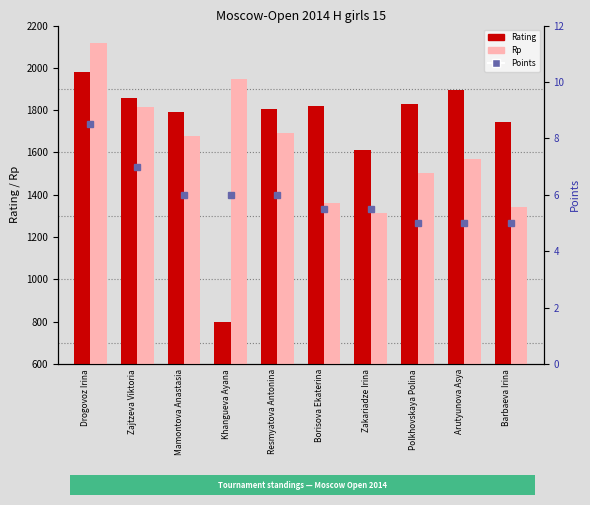

What are all the series names shown in the legend?

Rating, Rp, Points